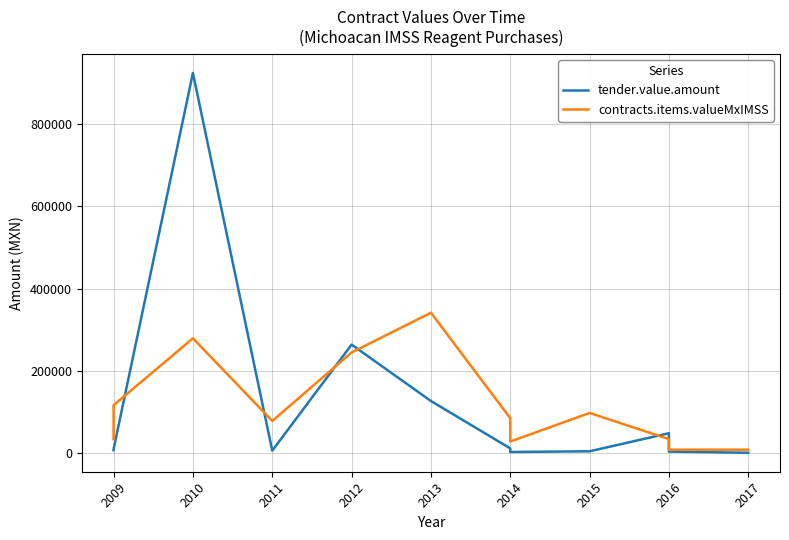

Which series has the widest spread of values?

tender.value.amount